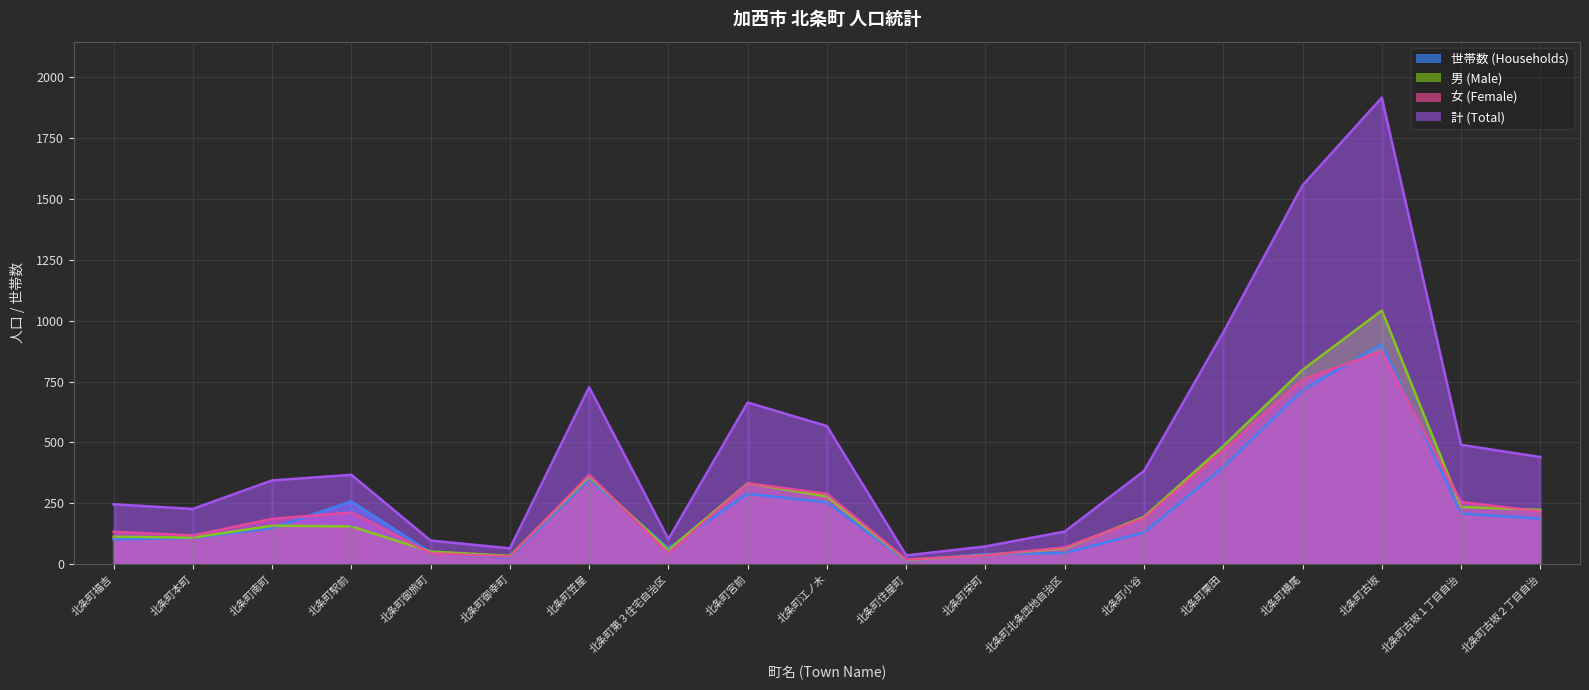

Reading right to left, transcribe all the data shown in this chart.

計 (Total): 440	490	1916	1556	952	383	134	73	36	567	664	103	727	65	97	367	344	227	246
女 (Female): 217	255	874	758	467	189	69	36	19	289	332	45	367	31	45	212	186	118	133
男 (Male): 223	235	1042	798	485	194	65	37	17	278	332	58	360	34	52	155	158	109	113
世帯数 (Households): 187	208	904	714	399	130	46	41	15	254	289	65	350	26	47	258	148	108	102